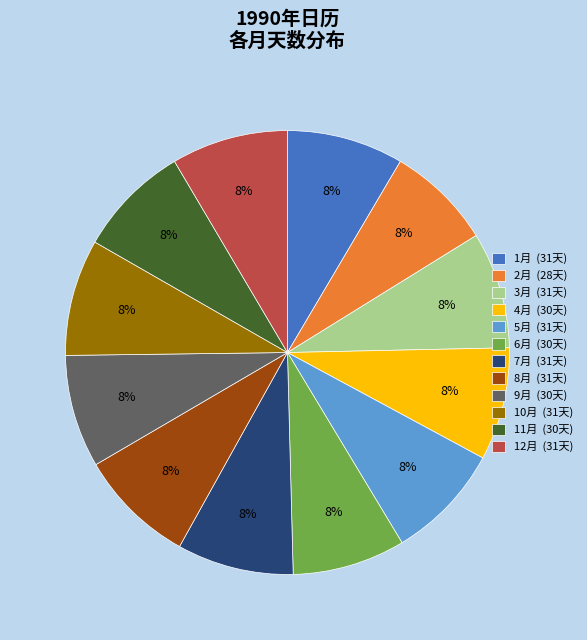

The 8月 (31天) slice represents 8% of the pie. True or false?

True